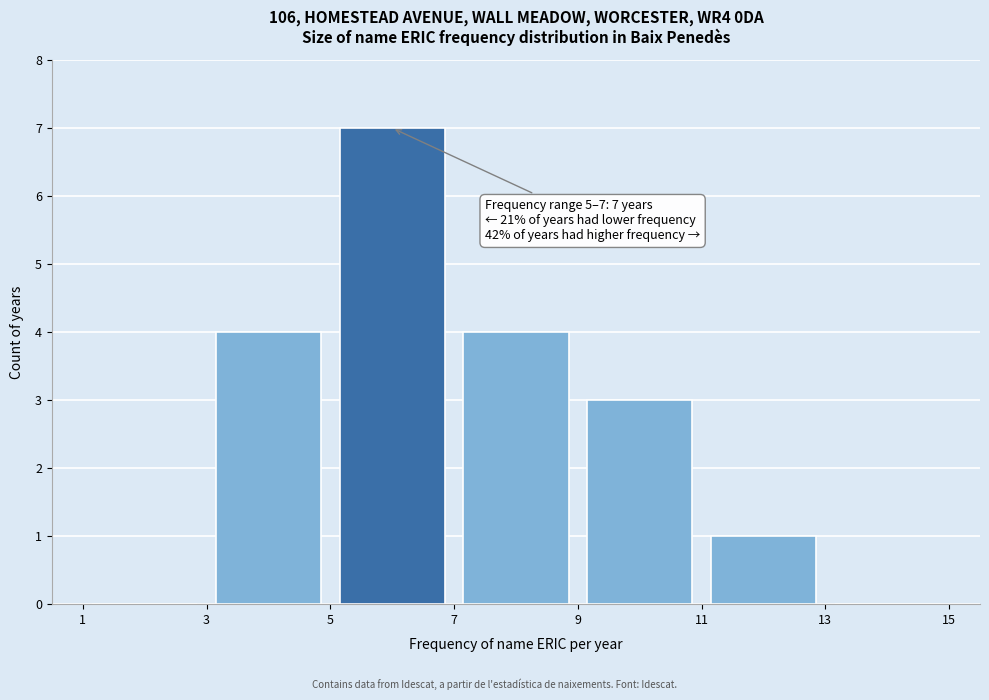

Which range on the x-axis has the tallest bar?

5 to 7